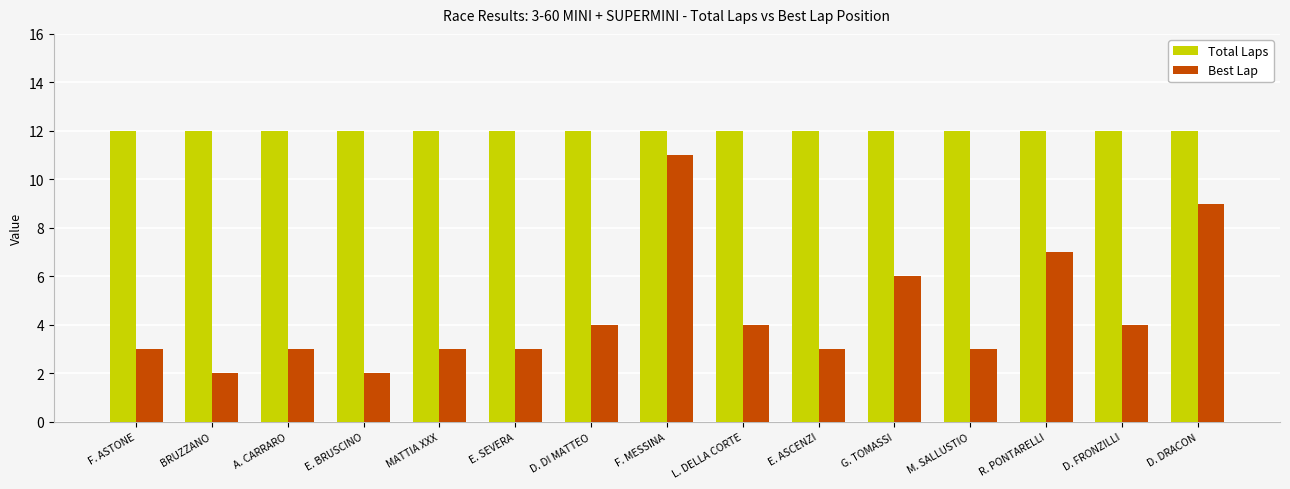

At how many categories does at least one series exceed 5?

15